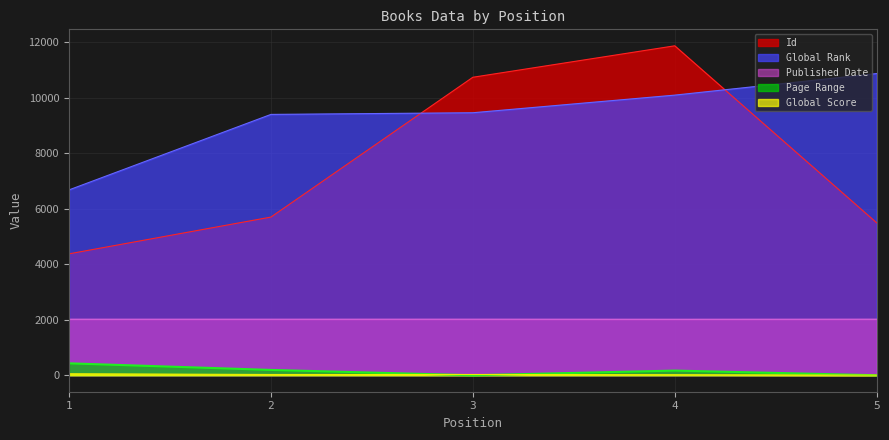

Is the value of Id at 1 greater than the value of Page Range at 5?

Yes